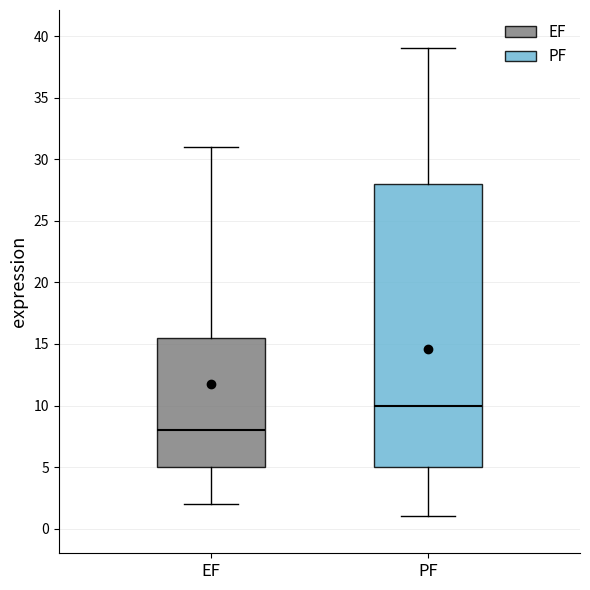

Reading left to right, read every box against the y-axis: the position of its median line, the range the box covers, and the ends of its whiskers. The values are not printed on the chart, so give them approximately, as read against the axis.

EF: median 8.0, box 5.0 to 15.5, whiskers 2.0 to 31.0
PF: median 10.0, box 5.0 to 28.0, whiskers 1.0 to 39.0